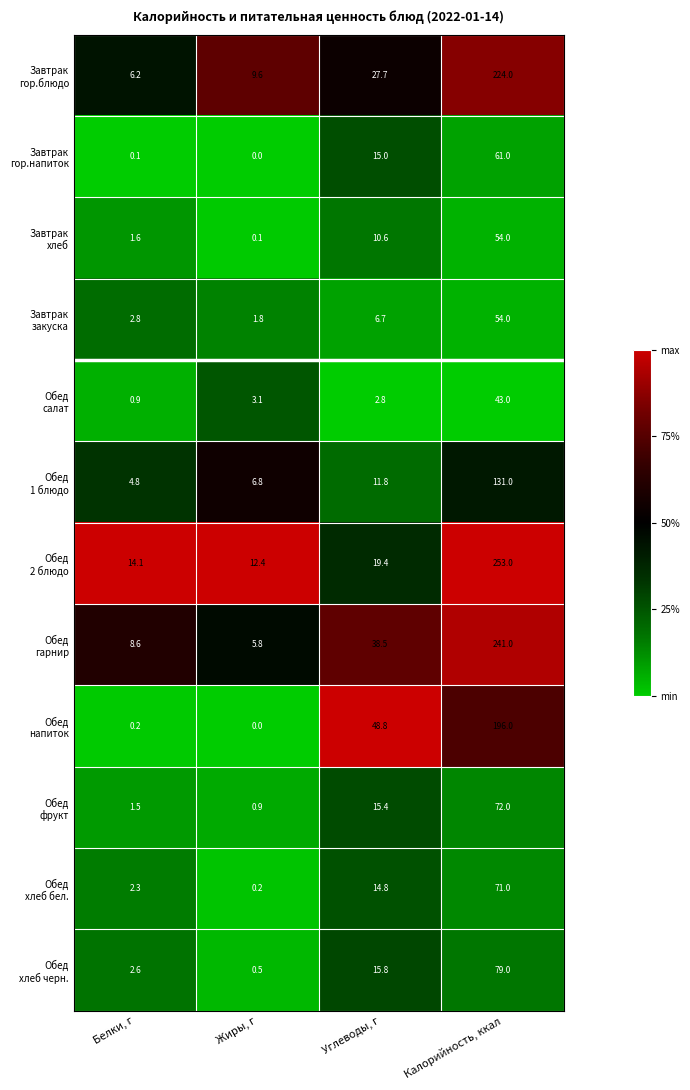

Which category has the highest value across all series?

Калорийность, ккал